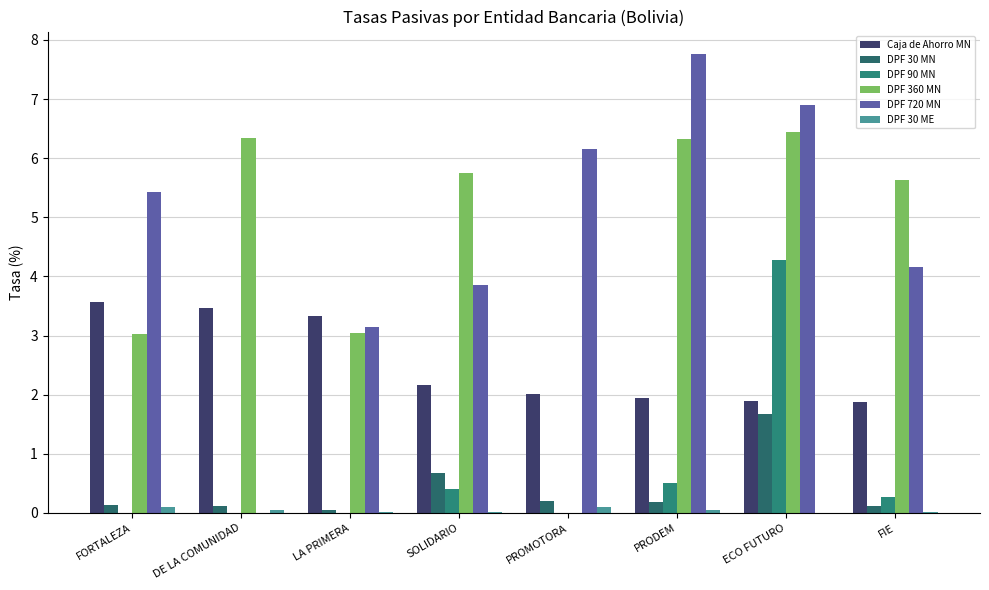

Does the chart contain stacked bars?

No